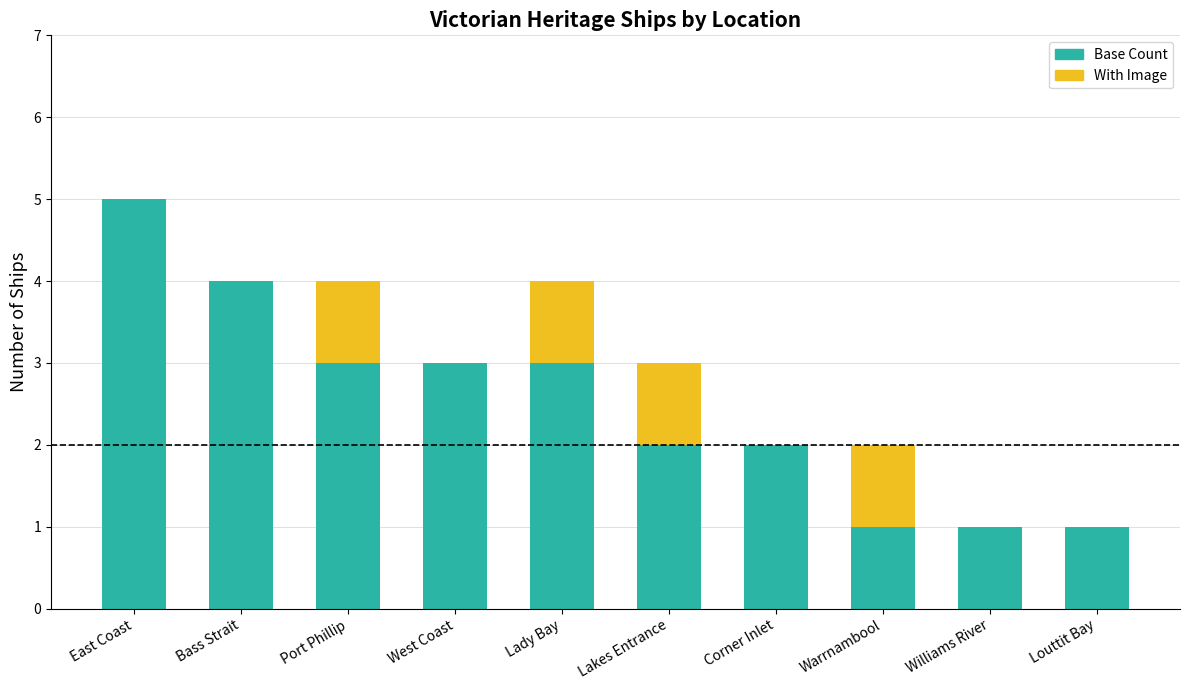

Is it true that Base Count equals 3 at Corner Inlet?

False